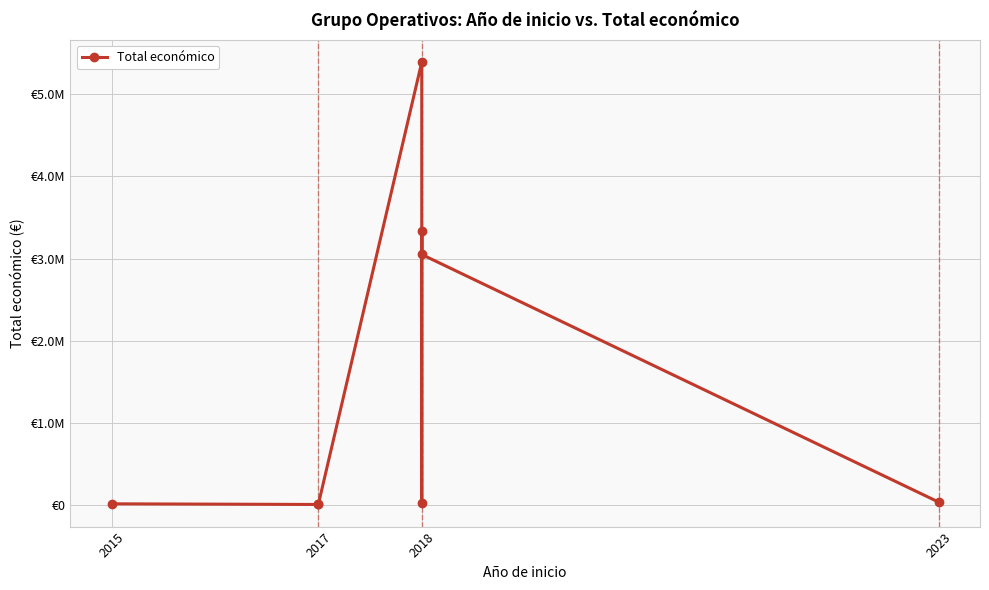

Which has a higher value, 2018 or 2017?

2018